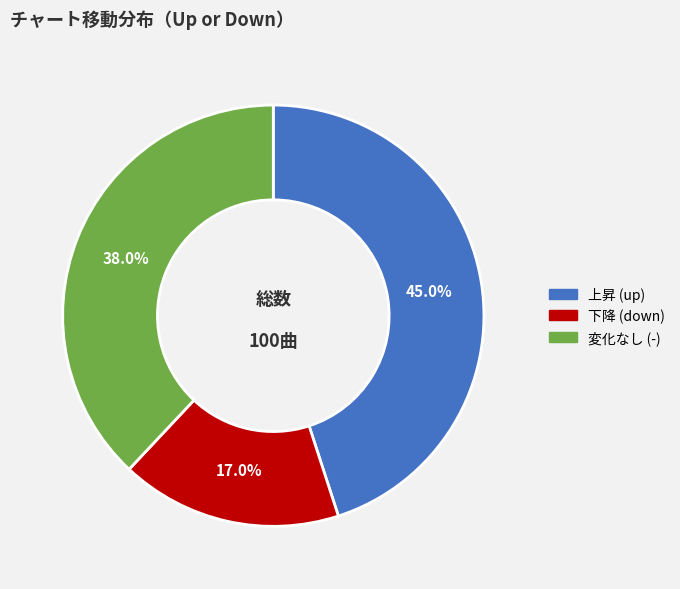

Is there any slice that represents more than half of the pie?

No